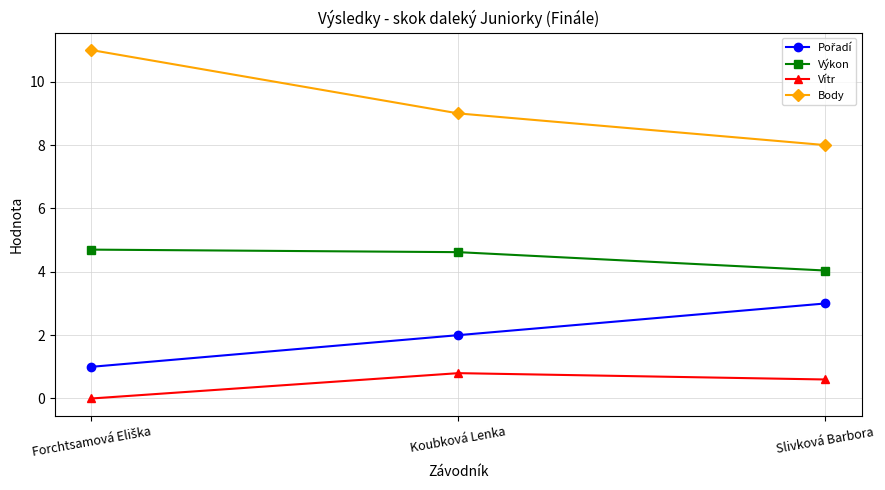

What position from the right is Slivková Barbora?

1